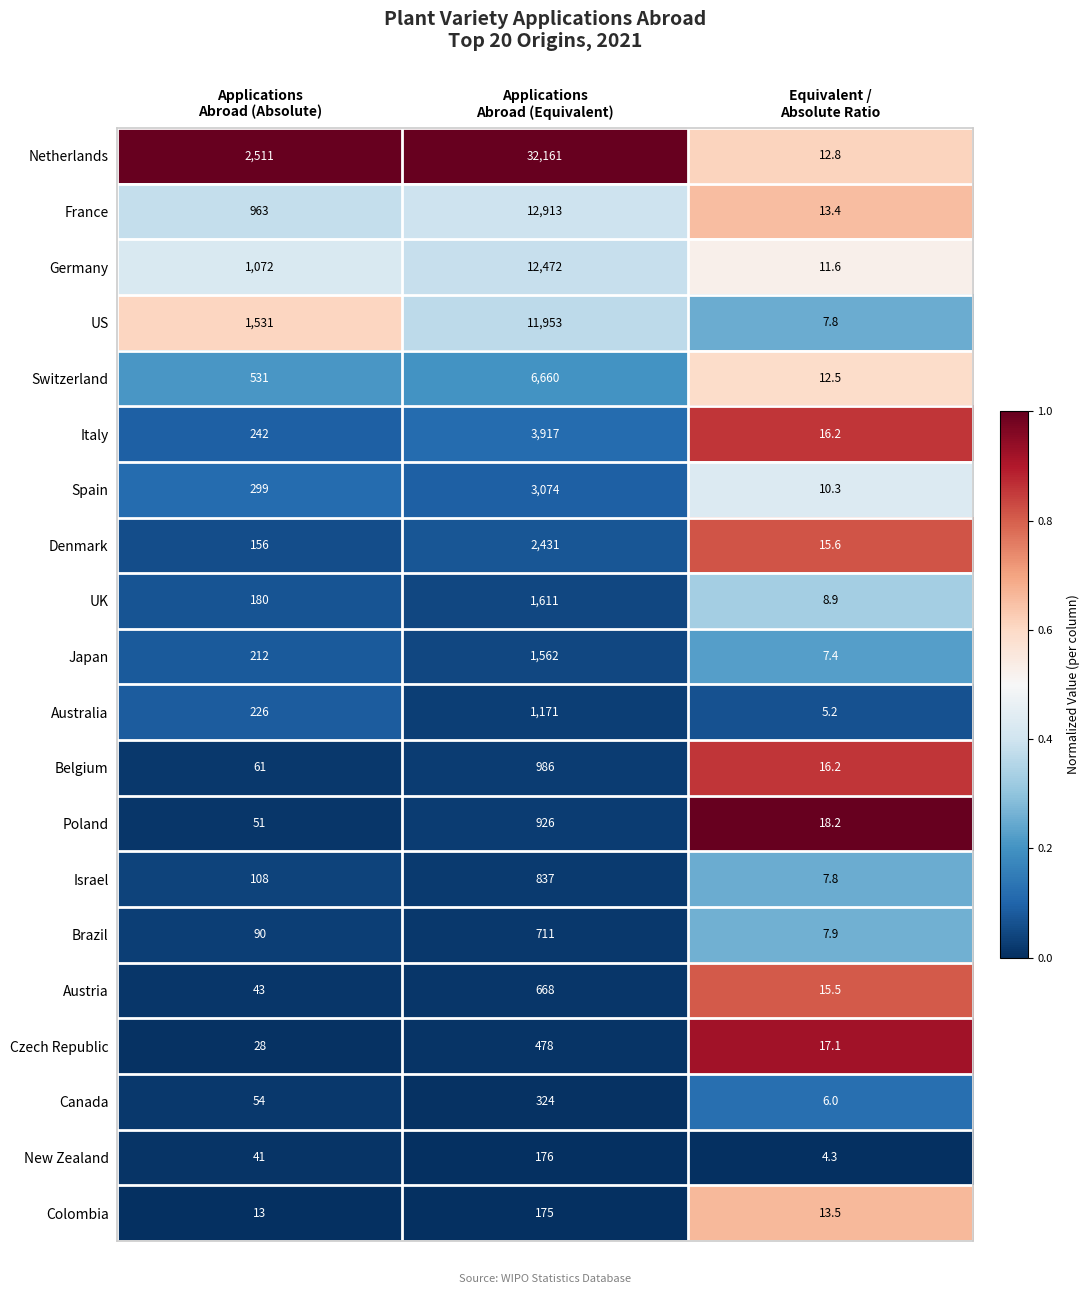

Which series changed the most between Applications
Abroad (Absolute) and Equivalent /
Absolute Ratio?

Netherlands